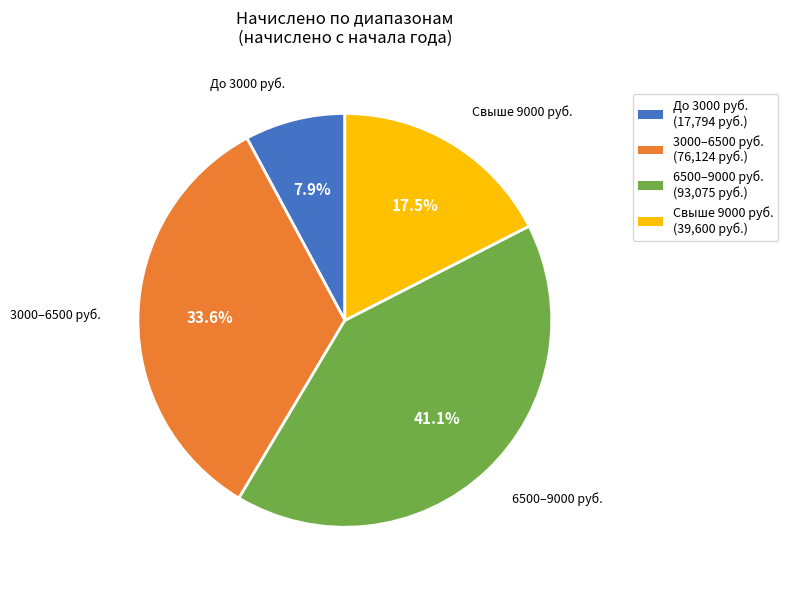

Does any single category account for the majority?

No